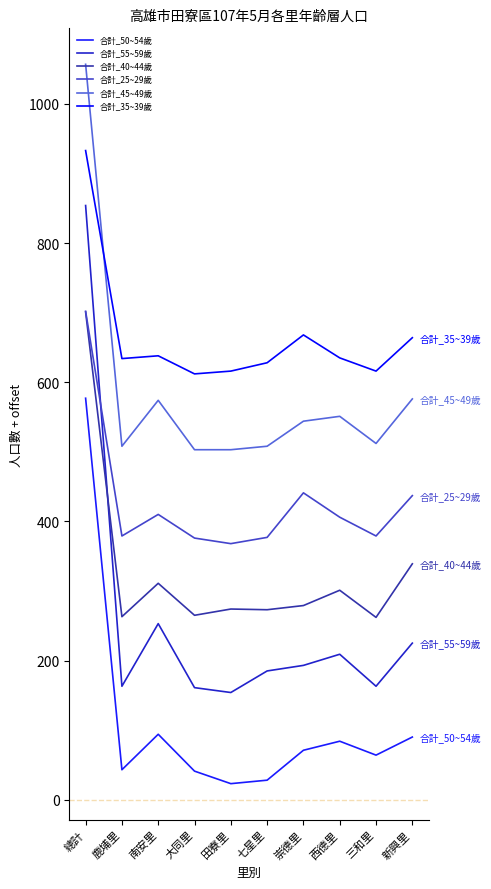

At 南安里, list the series in order from largest to smallest.

合計_35~39歲, 合計_45~49歲, 合計_25~29歲, 合計_40~44歲, 合計_55~59歲, 合計_50~54歲